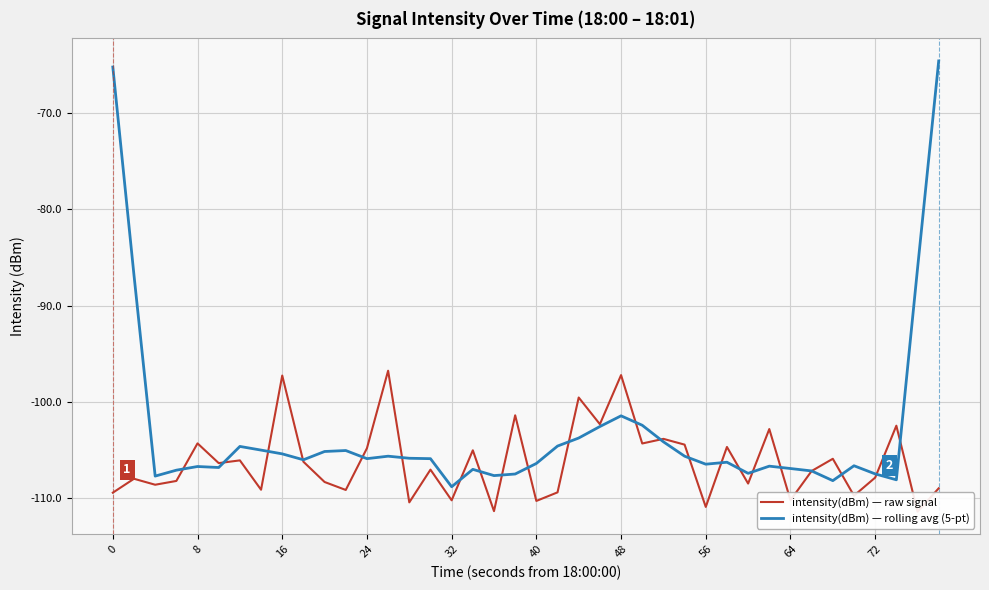

The value of intensity(dBm) — rolling avg (5-pt) at 72 is -107.5. True or false?

True